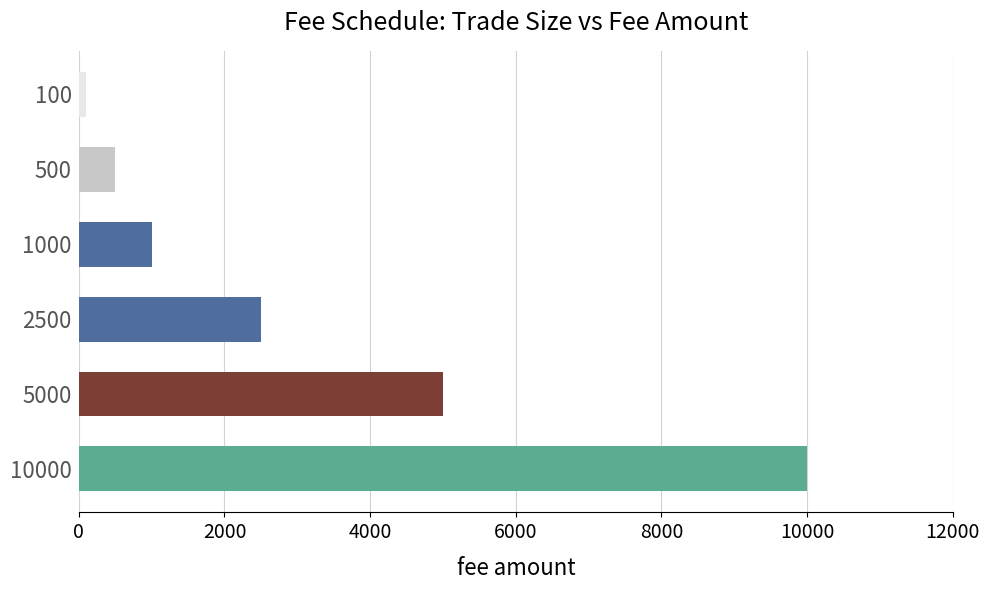

The chart shows a value of 10000 at 10000. True or false?

True